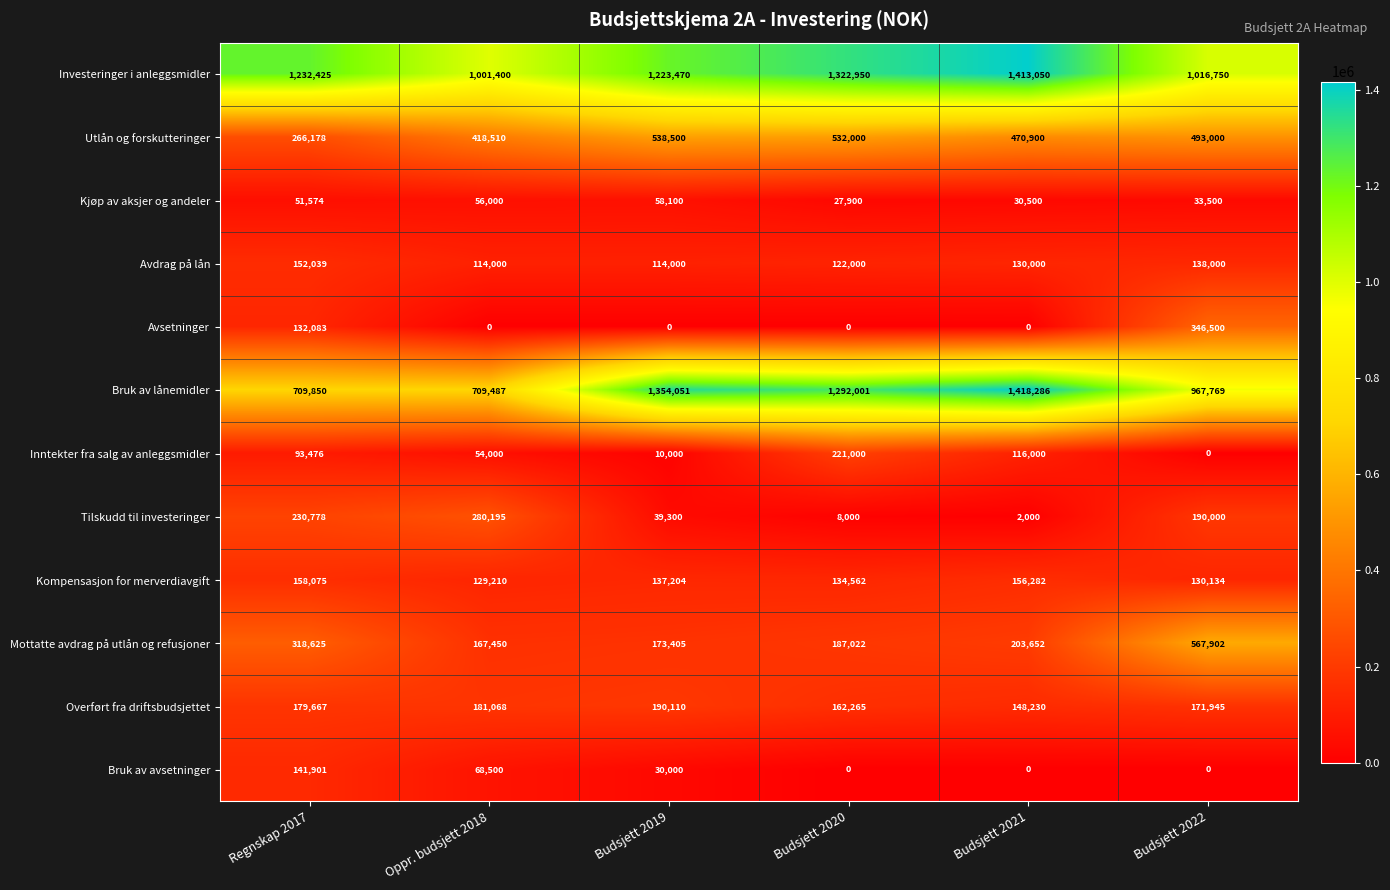

True or false: Avdrag på lån has a value of 152039 at Regnskap 2017.

True